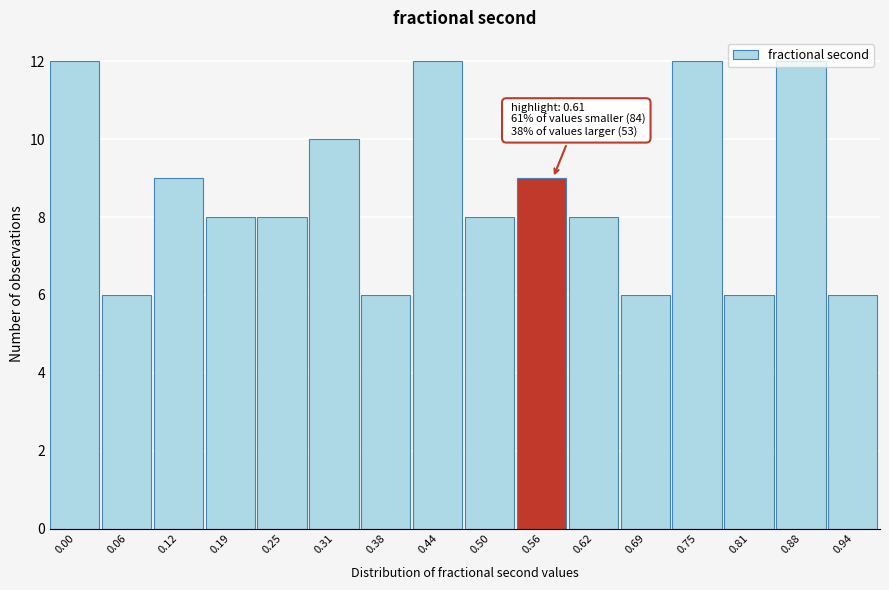

What is the sum of all values?

138